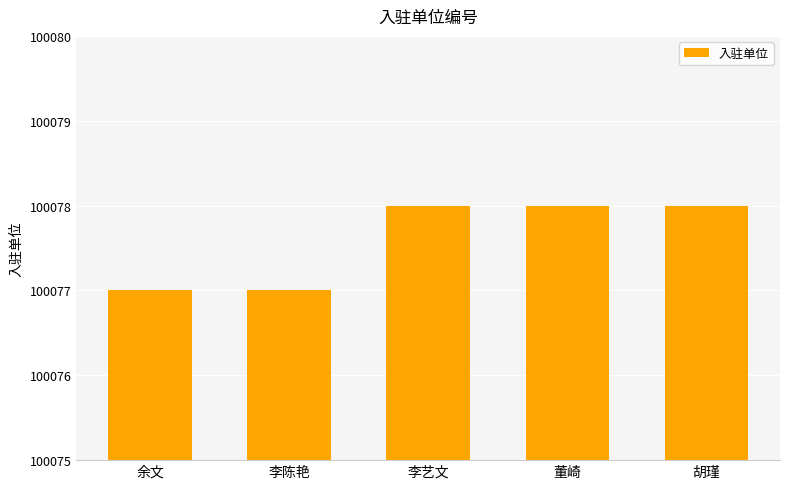

Approximately how many times larger is the value at 李陈艳 compared to 胡瑾?

1.0